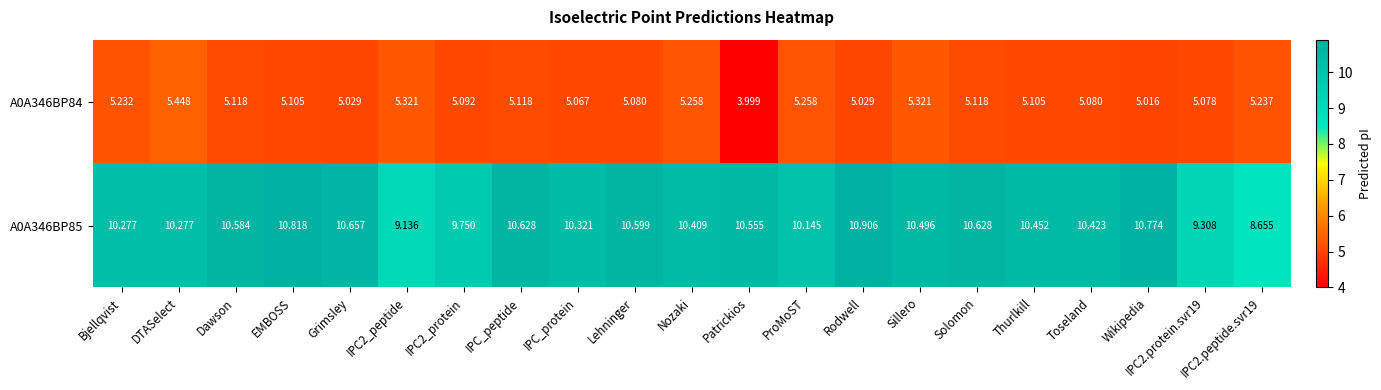

Is the value of A0A346BP85 at IPC_protein greater than the value of A0A346BP84 at ProMoST?

Yes